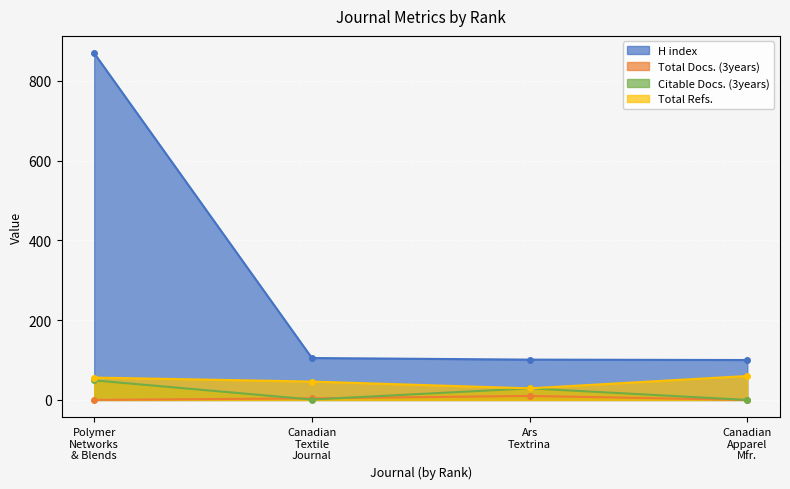

Which series has the widest spread of values?

H index